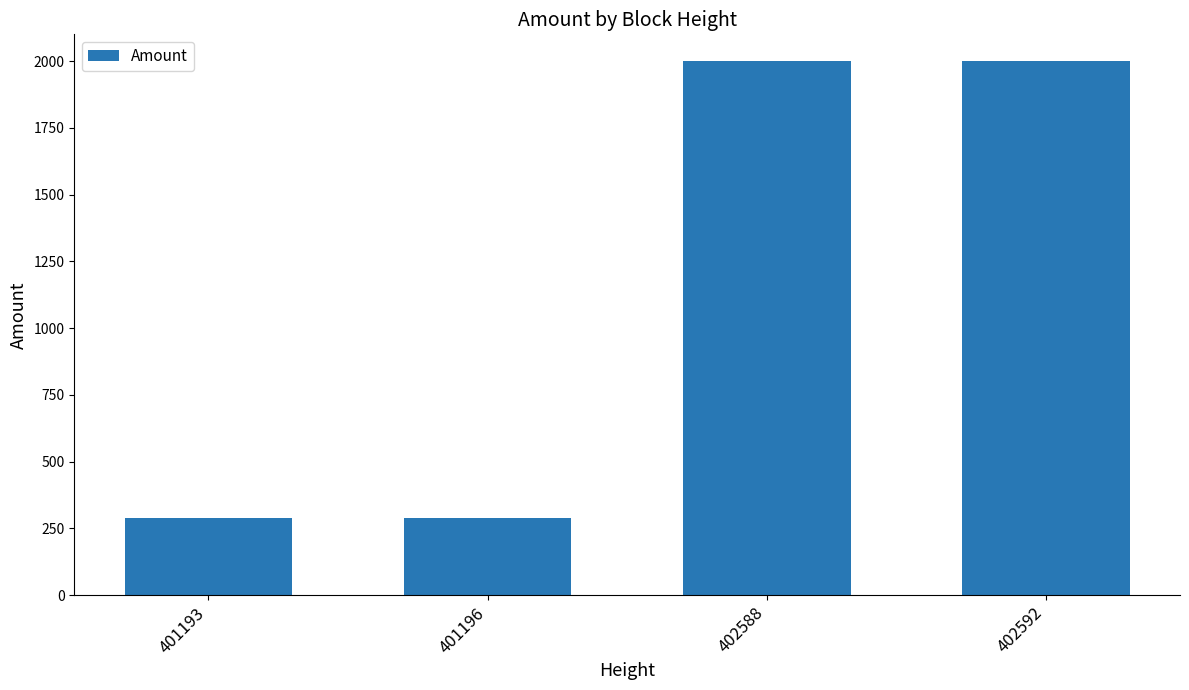

What is the value of the 3rd bar from the left?

1999